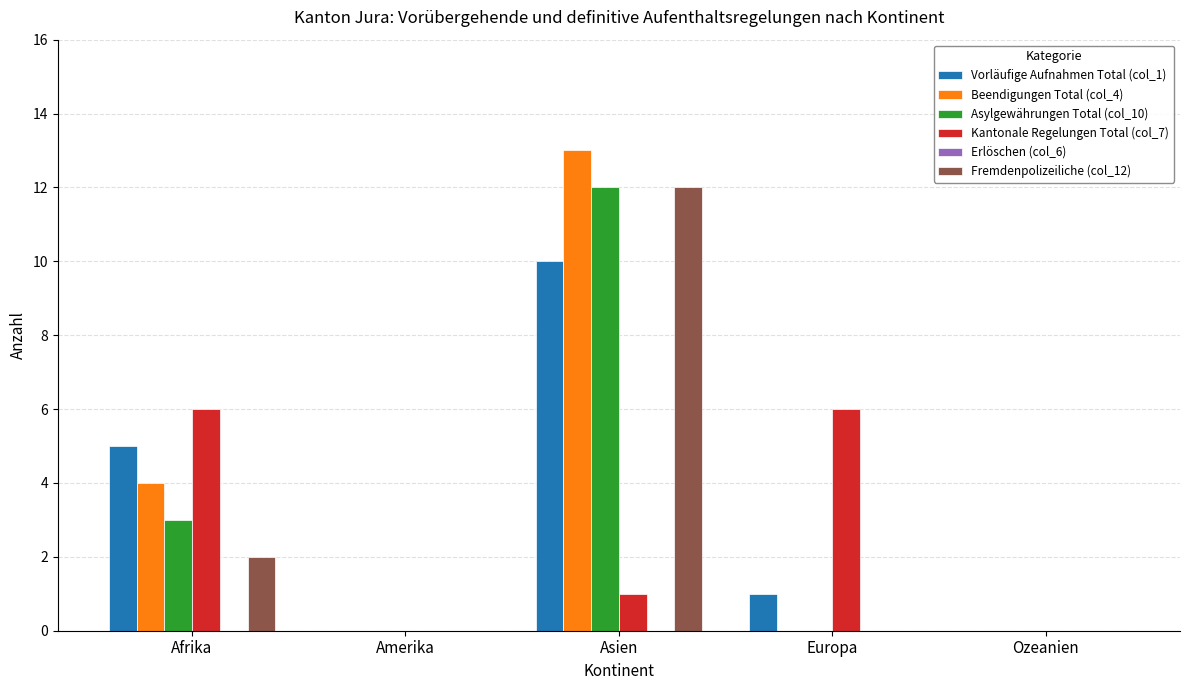

How many groups of bars are there?

5